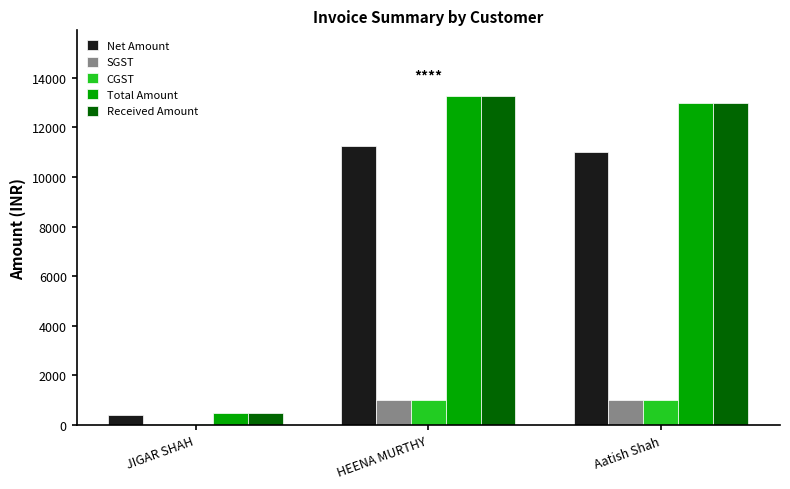

What is the sum of the Net Amount values at HEENA MURTHY and Aatish Shah?

22254.2